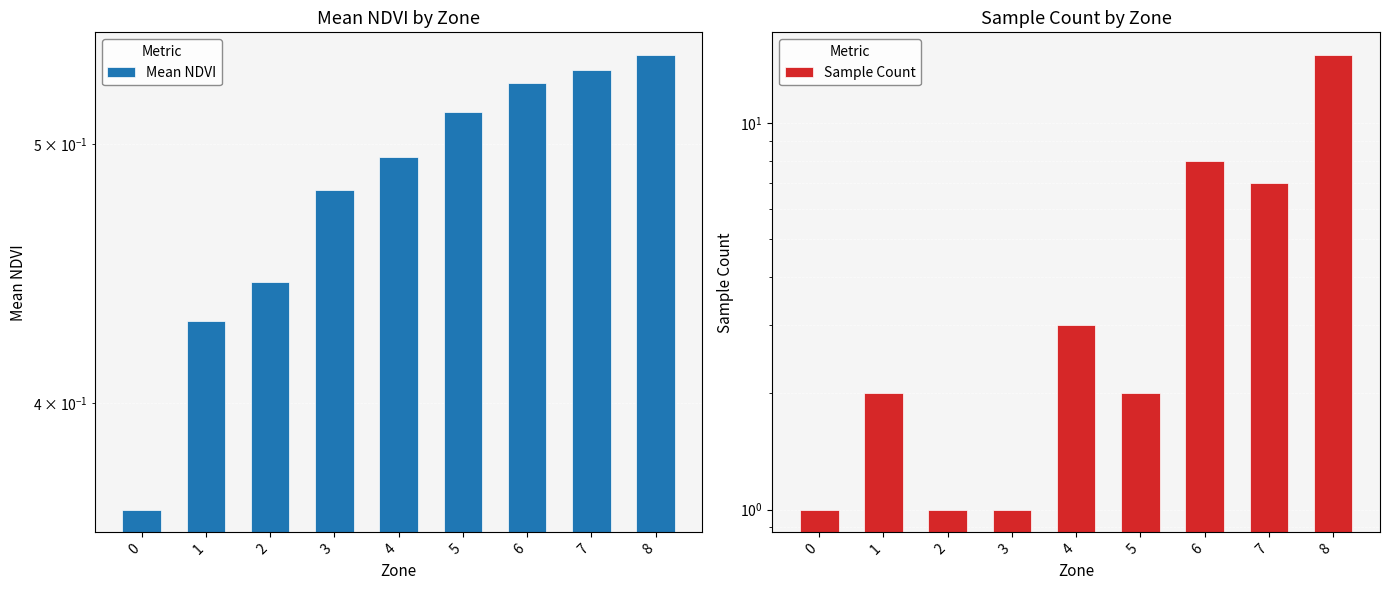

What is the value of the Sample Count bar at the 4th from the left?

1.0